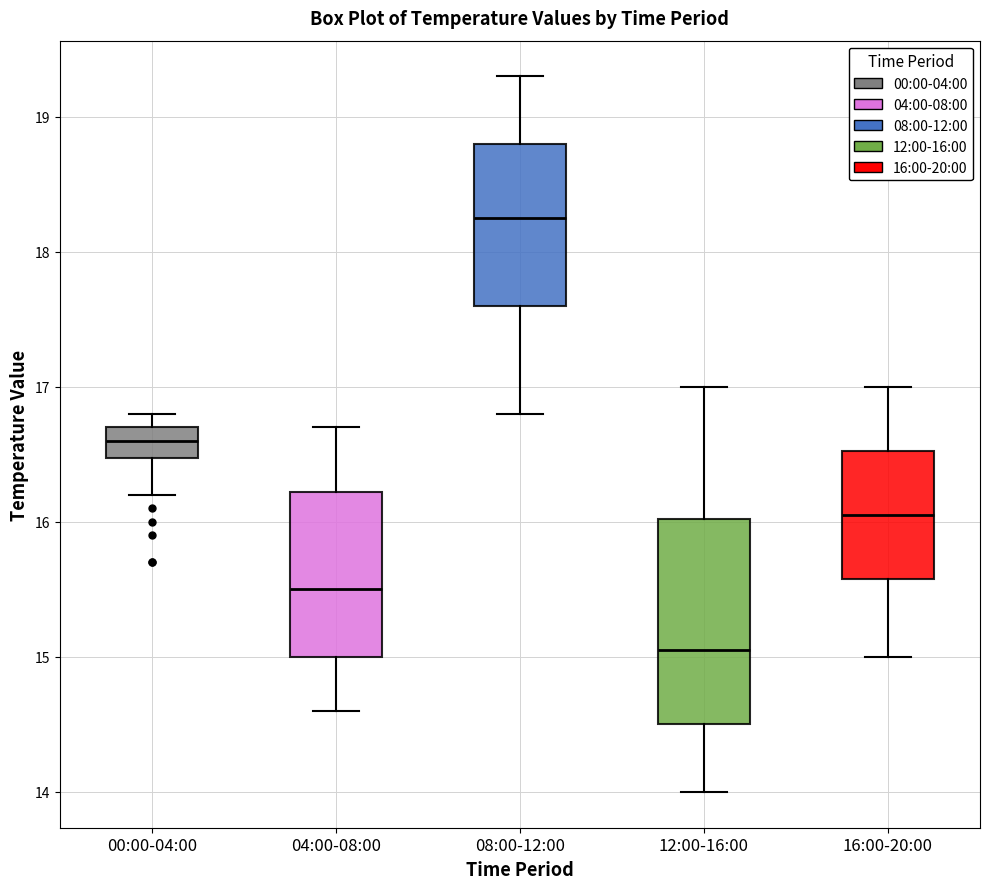

Where is the upper edge of the box for 00:00-04:00 on the y-axis? The values are not printed on the chart, so give them approximately, as read against the axis.

16.7